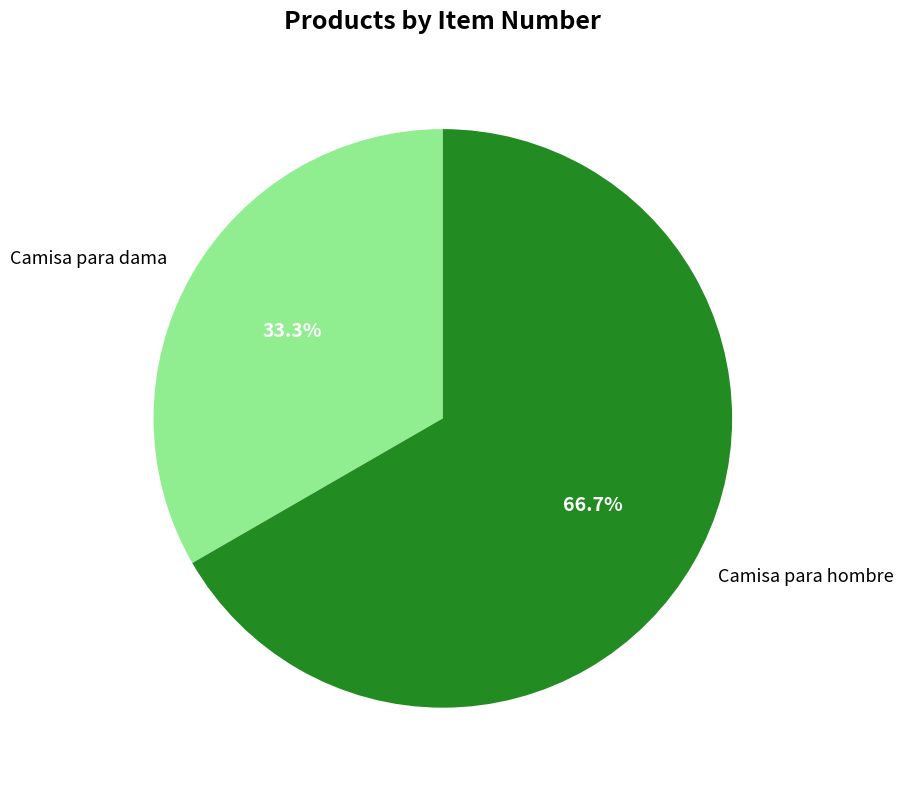

To the nearest percent, what is the difference between the Camisa para hombre and Camisa para dama slice percentages?

33%